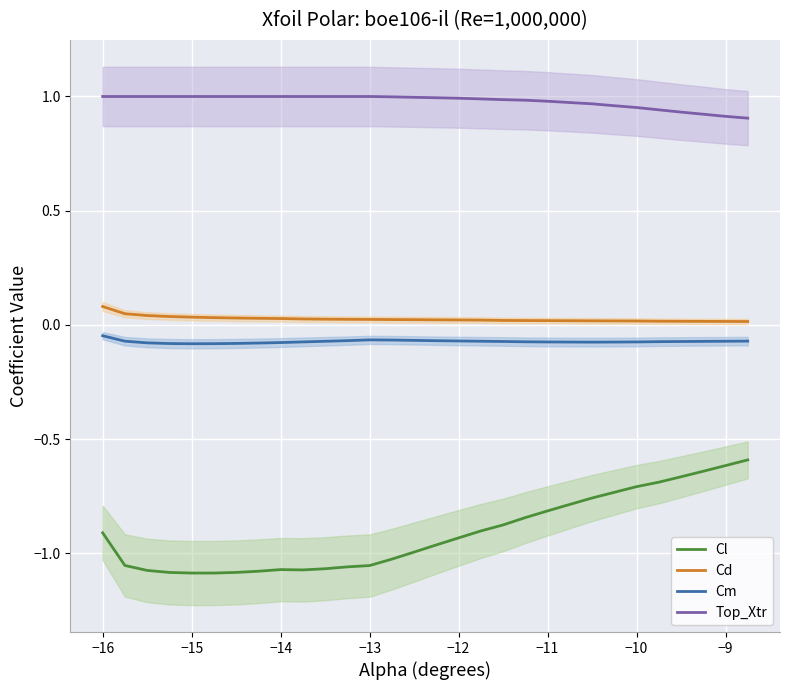

True or false: Cl and Cd cross at least once.

False